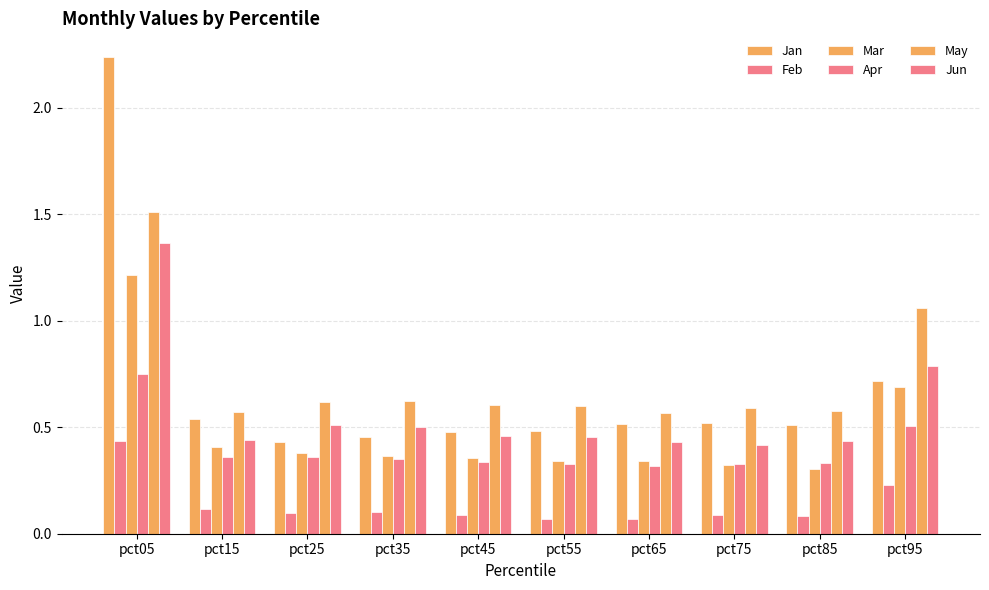

Are the bars horizontal?

No